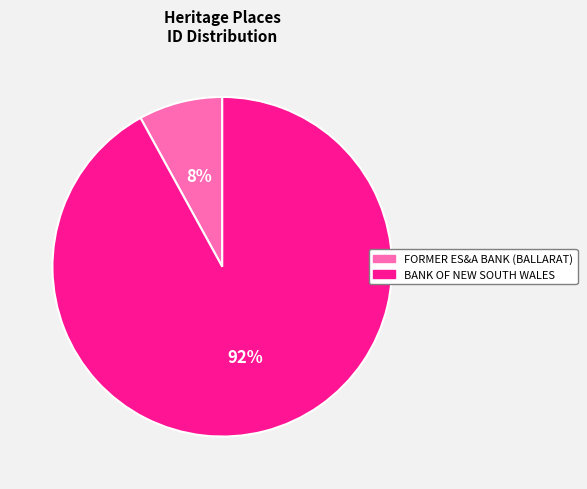

The BANK OF NEW SOUTH WALES slice represents 92% of the pie. True or false?

True